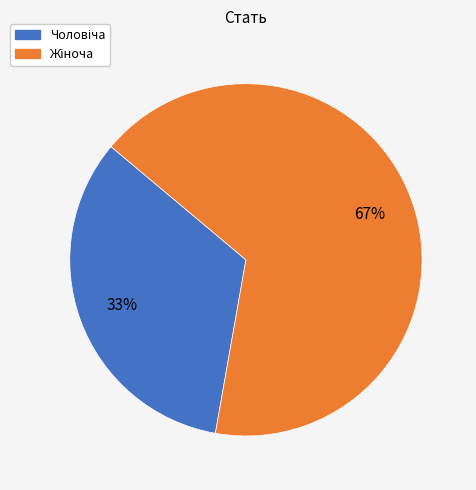

To the nearest percent, what is the average slice percentage?

50%